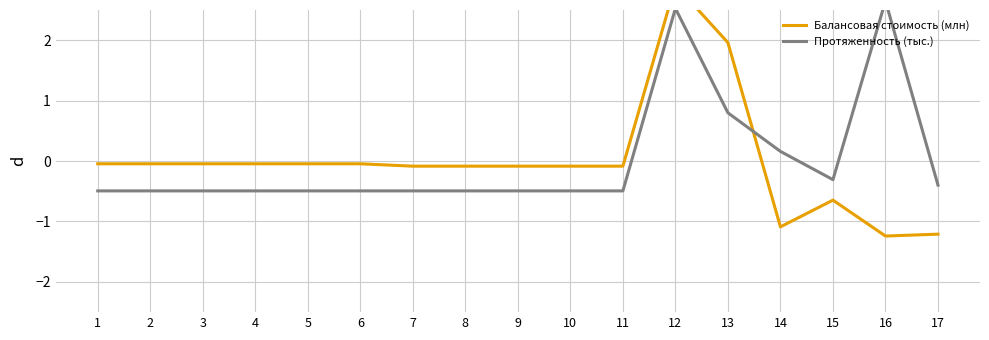

Which label corresponds to the largest value in the chart?

12